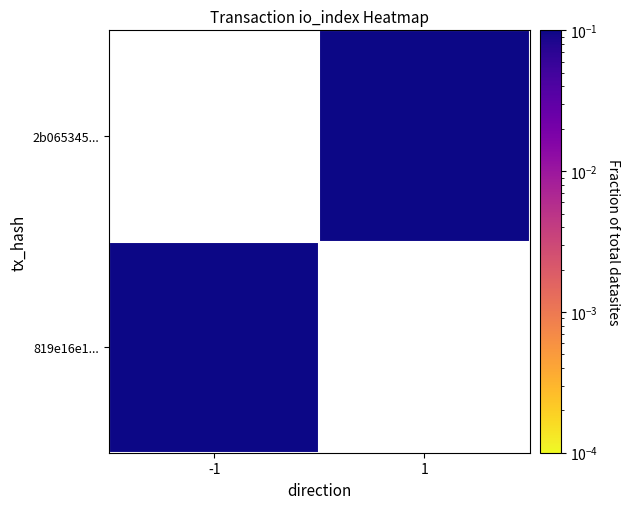

At which label is 819e16e1... closest to 0?

-1